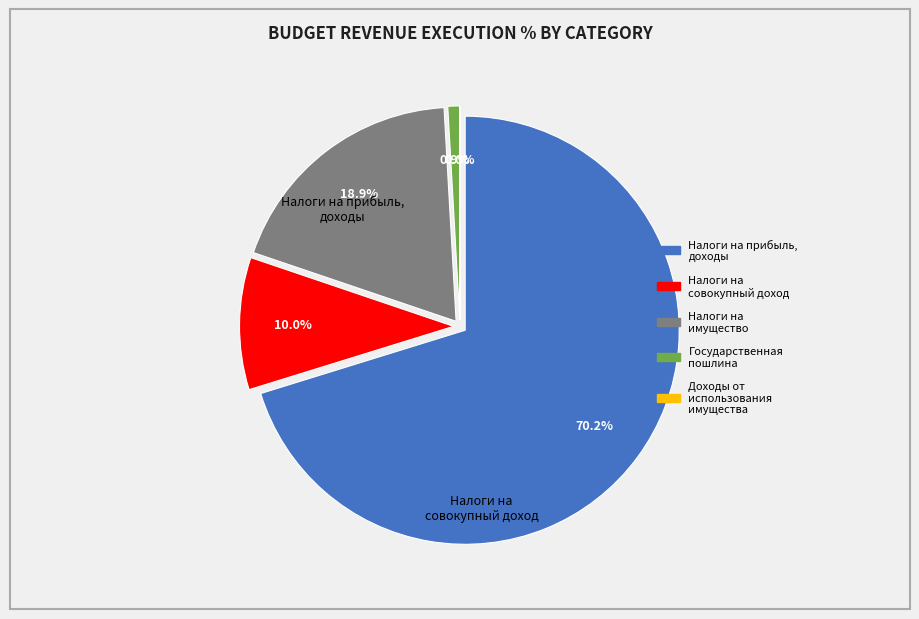

How many segments does this pie chart have?

5